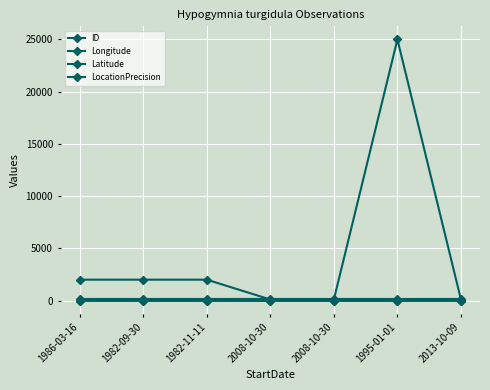

At how many categories does at least one series exceed 7898?

1